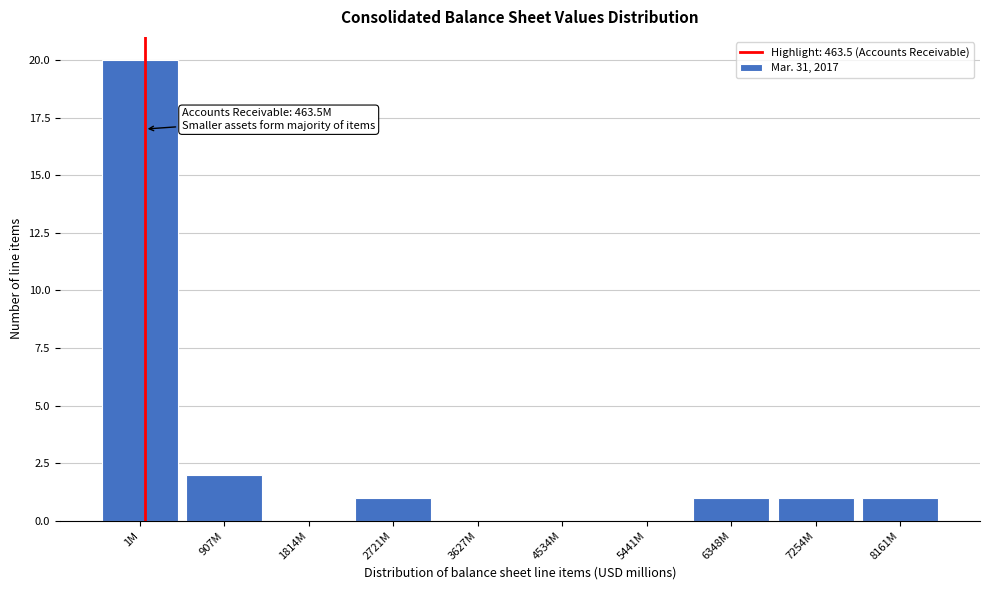

Reading left to right, list all the values displayed in this chart.

1M=20	907M=2	1814M=0	2721M=1	3627M=0	4534M=0	5441M=0	6348M=1	7254M=1	8161M=1